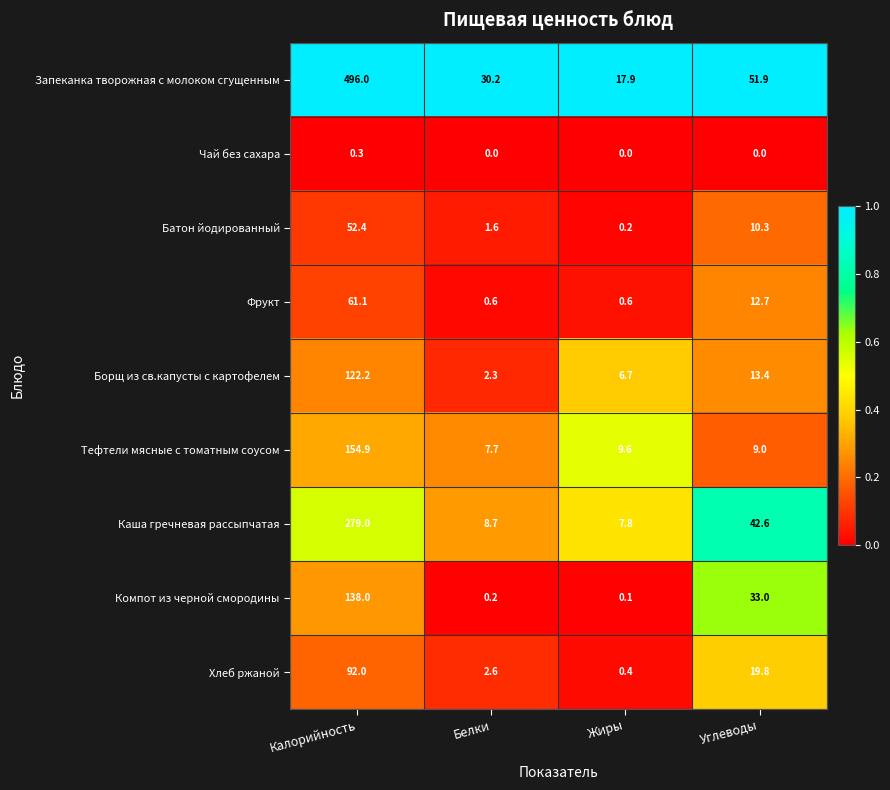

How many series are shown in this chart?

9